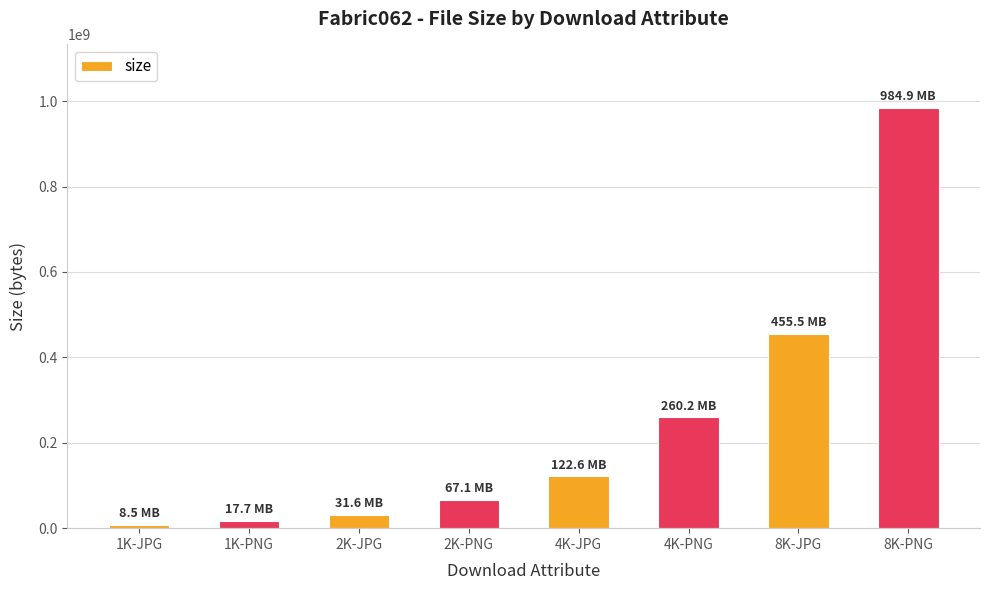

What is the change in value from 1K-PNG to 2K-JPG?

+13910062